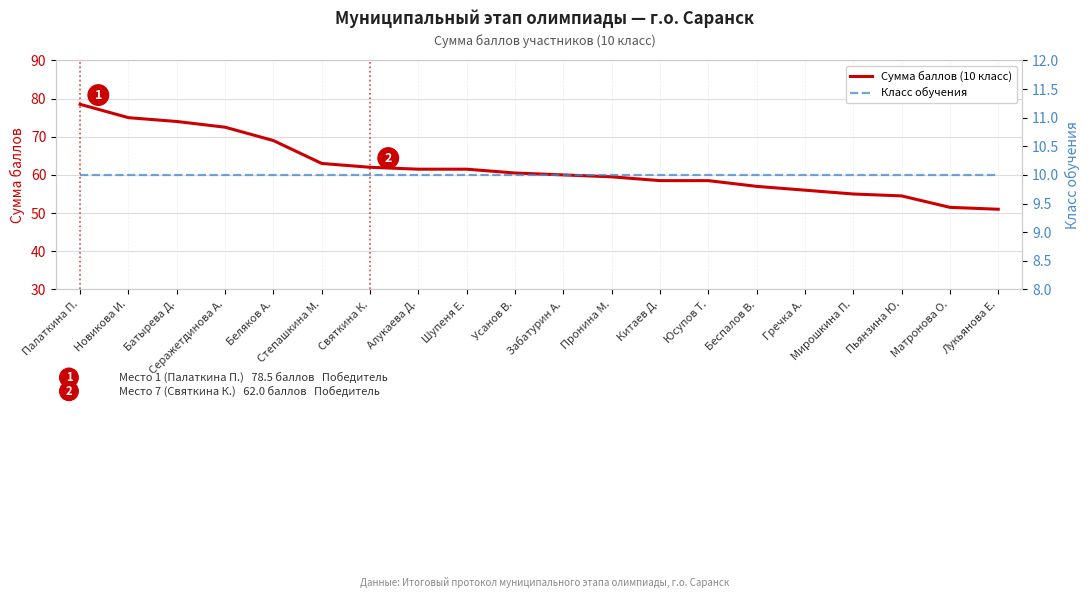

What are all the series names shown in the legend?

Сумма баллов (10 класс), Класс обучения